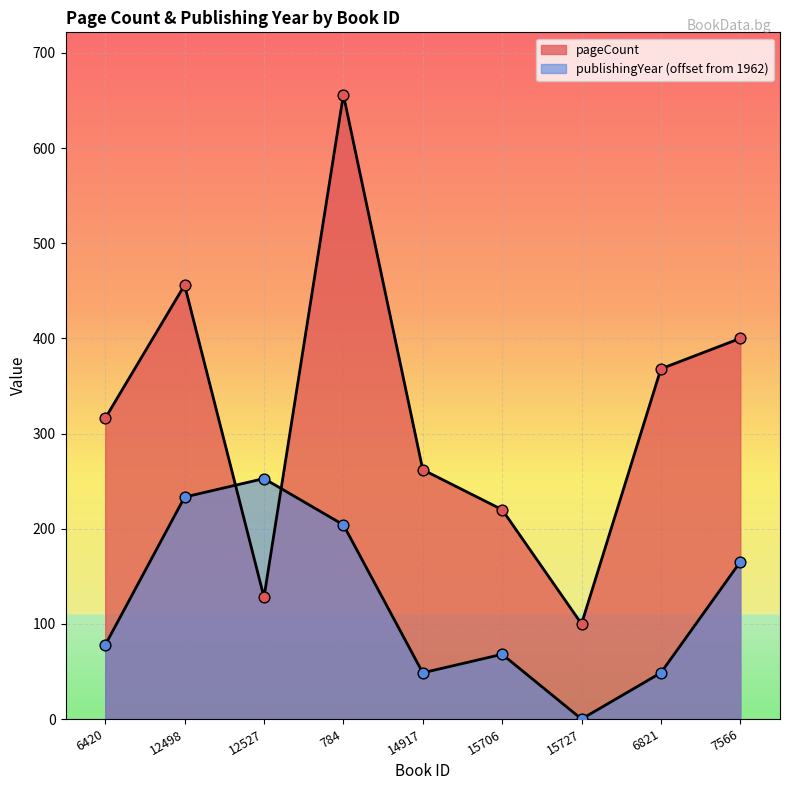

Which series reaches the minimum Y coordinate?

publishingYear